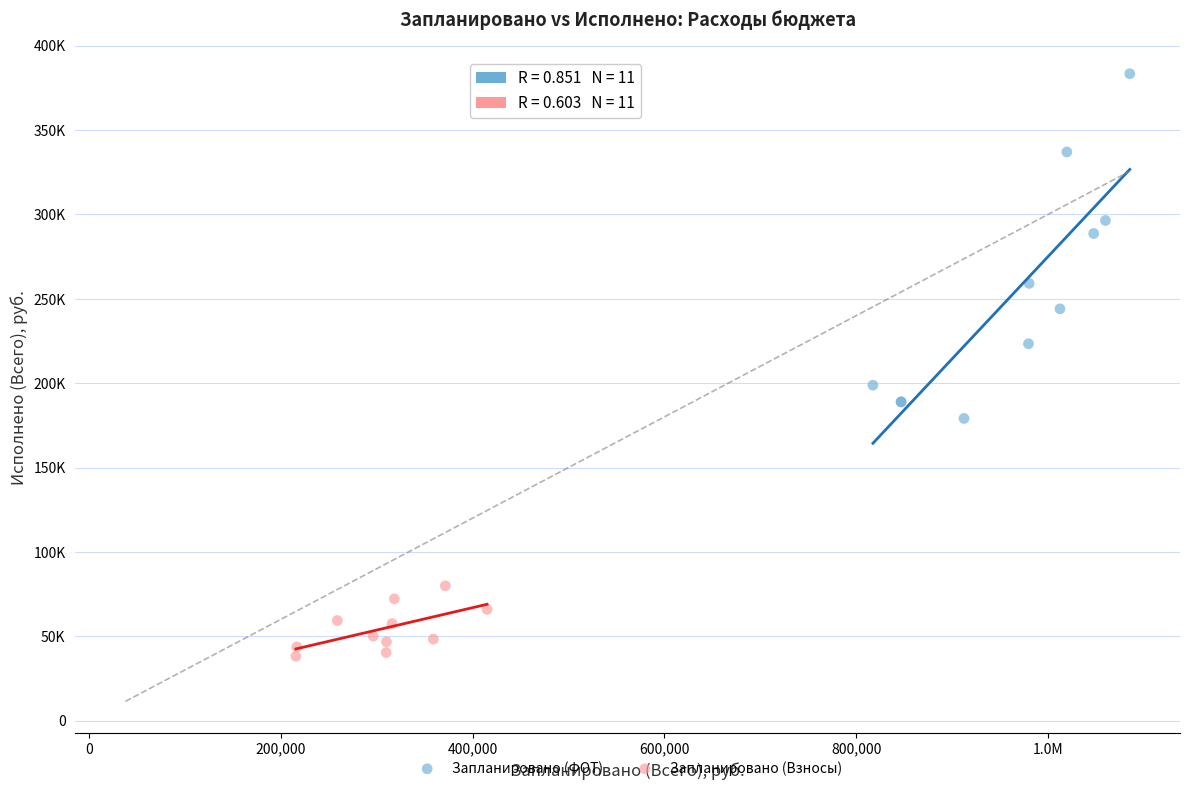

Which series contains the highest Y value?

Запланировано (ФОТ)